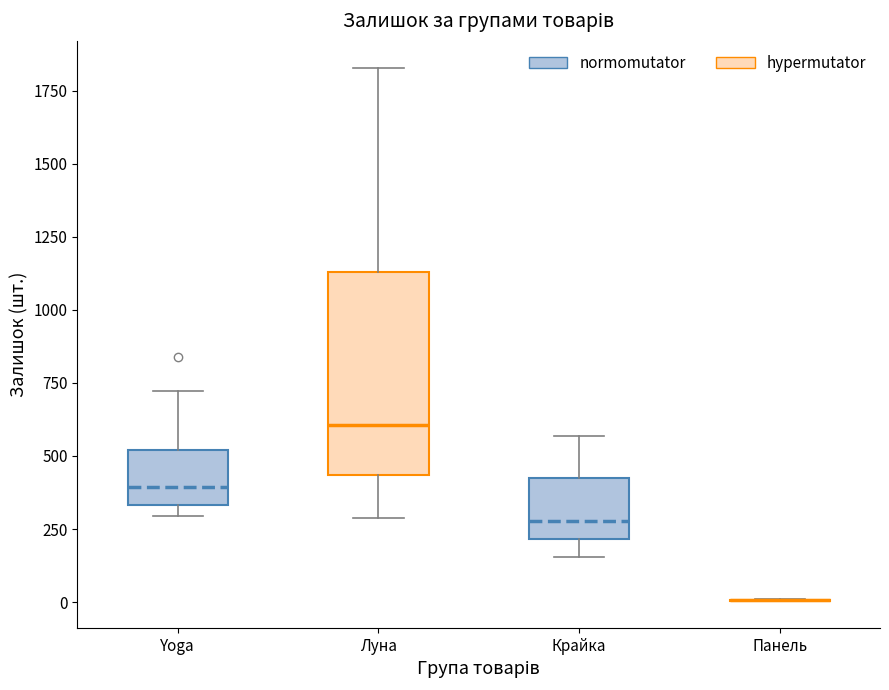

Reading left to right, transcribe this box plot: for each box, give where its median line is, the range the box spans, and where its two whiskers end, as read against the y-axis. The values are not printed on the chart, so give them approximately, as read against the axis.

Yoga: median 400, box 350 to 500, whiskers 300 to 700
Луна: median 600, box 450 to 1150, whiskers 300 to 1850
Крайка: median 300, box 200 to 400, whiskers 150 to 550
Панель: box collapsed to a line at 0, whiskers 0 to 0